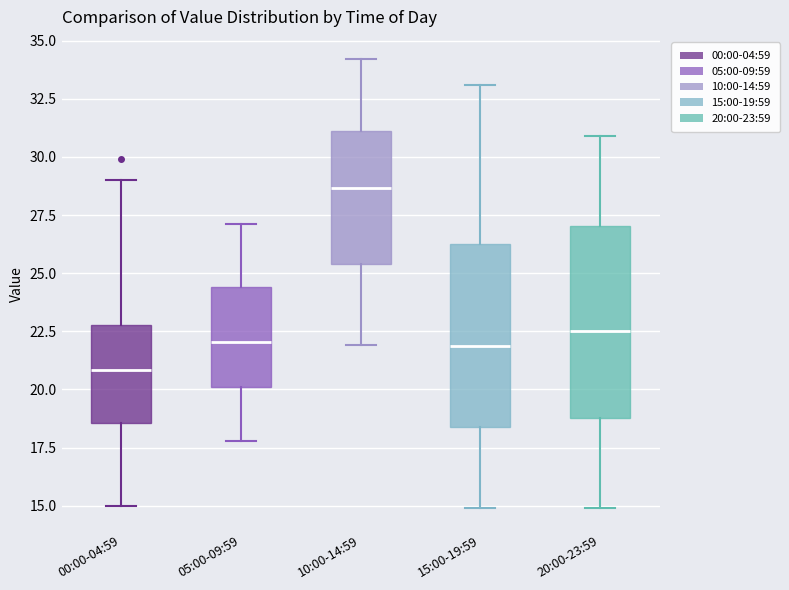

Which box's median line is the highest?

10:00-14:59